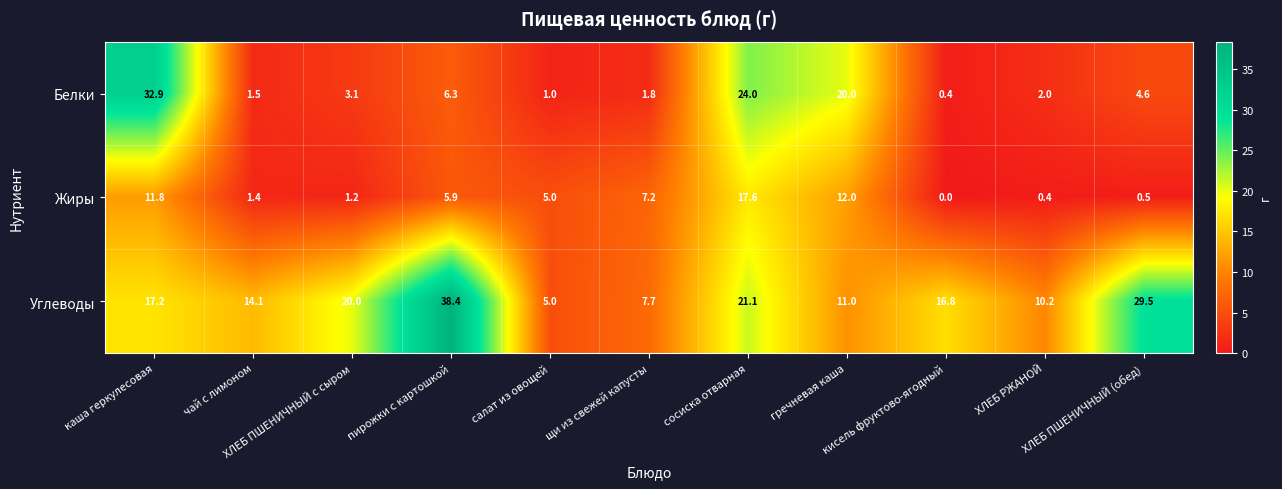

What is the highest value of the Углеводы series?

38.4